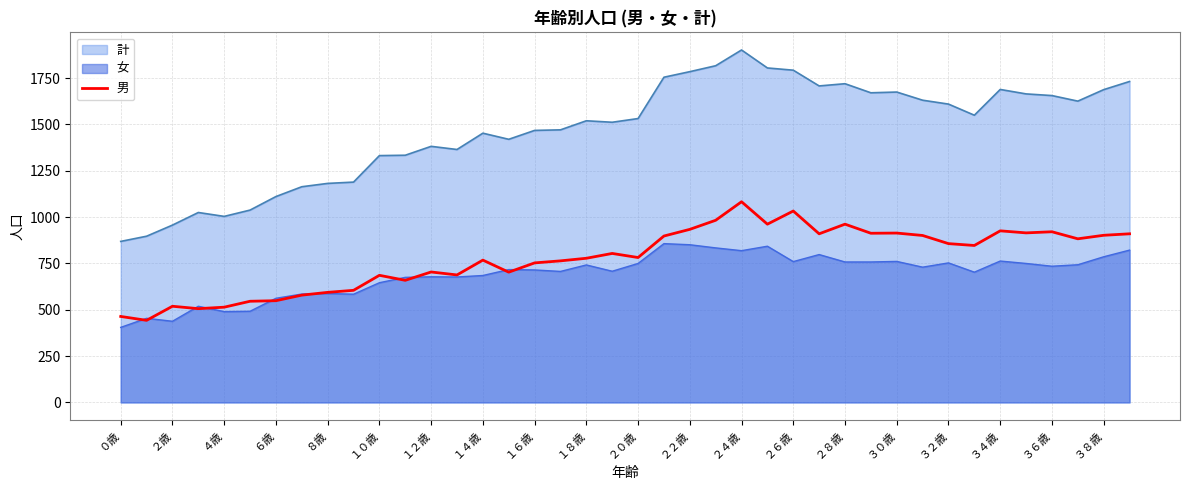

At which category does the chart reach its minimum across all series?

０歳